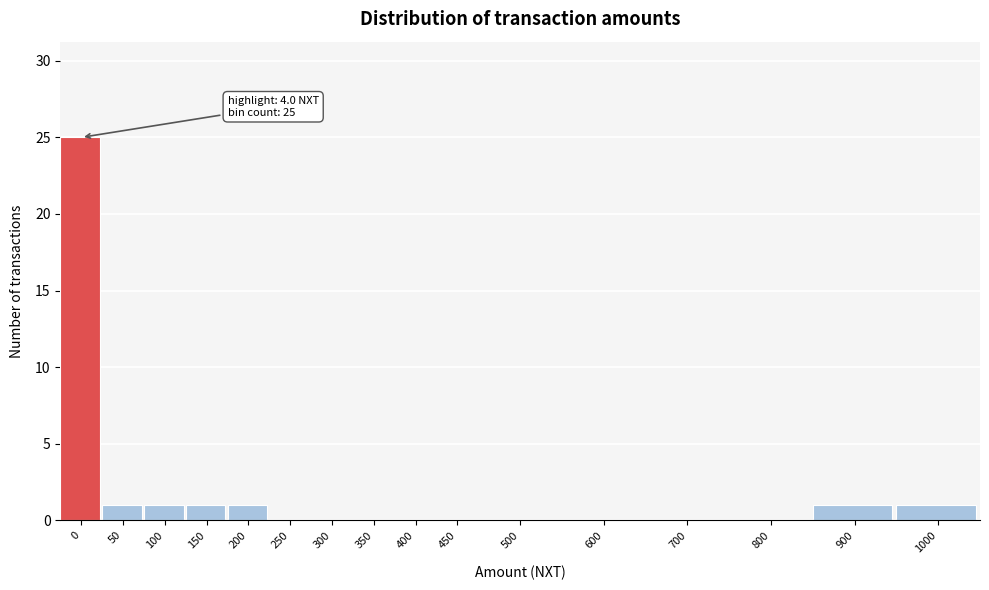

Reading right to left, extract all data points from this chart.

1000=1	900=1	800=0	700=0	600=0	500=0	450=0	400=0	350=0	300=0	250=0	200=1	150=1	100=1	50=1	0=25